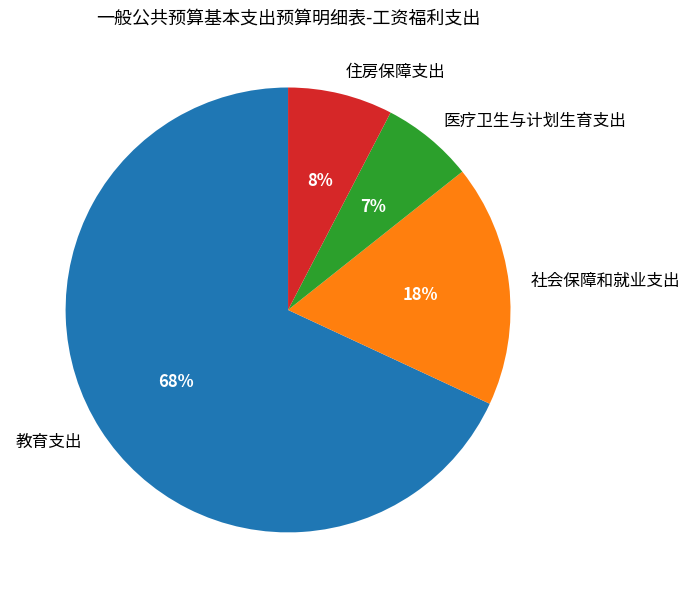

The 住房保障支出 slice represents 17% of the pie. True or false?

False